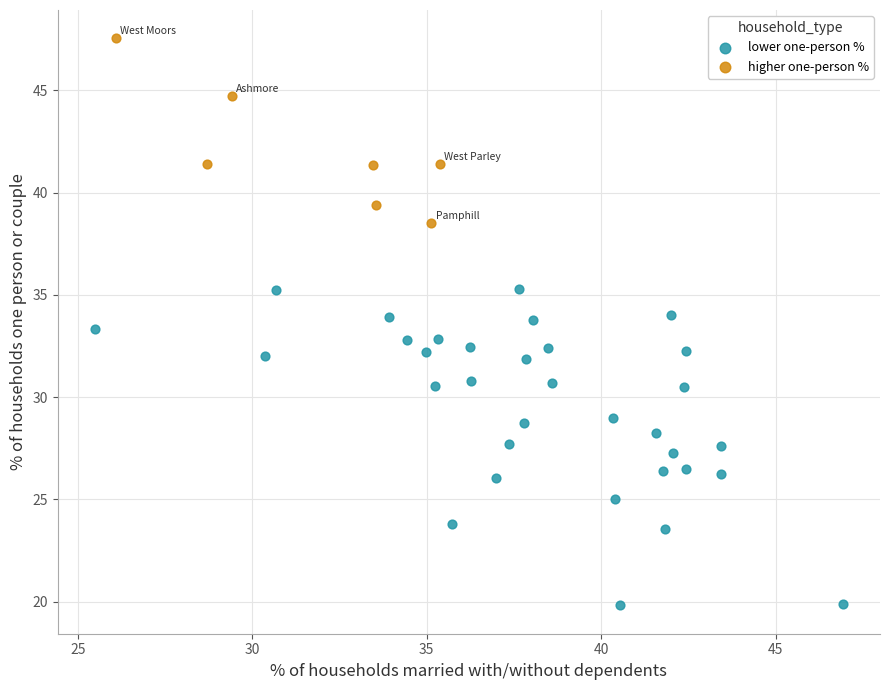

What are all the series names shown in the legend?

lower one-person %, higher one-person %